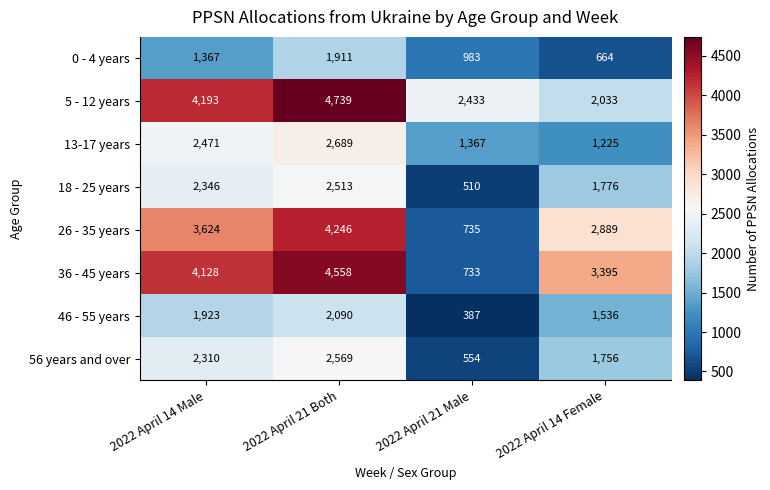

How many data points in 56 years and over are less than 2310?

2